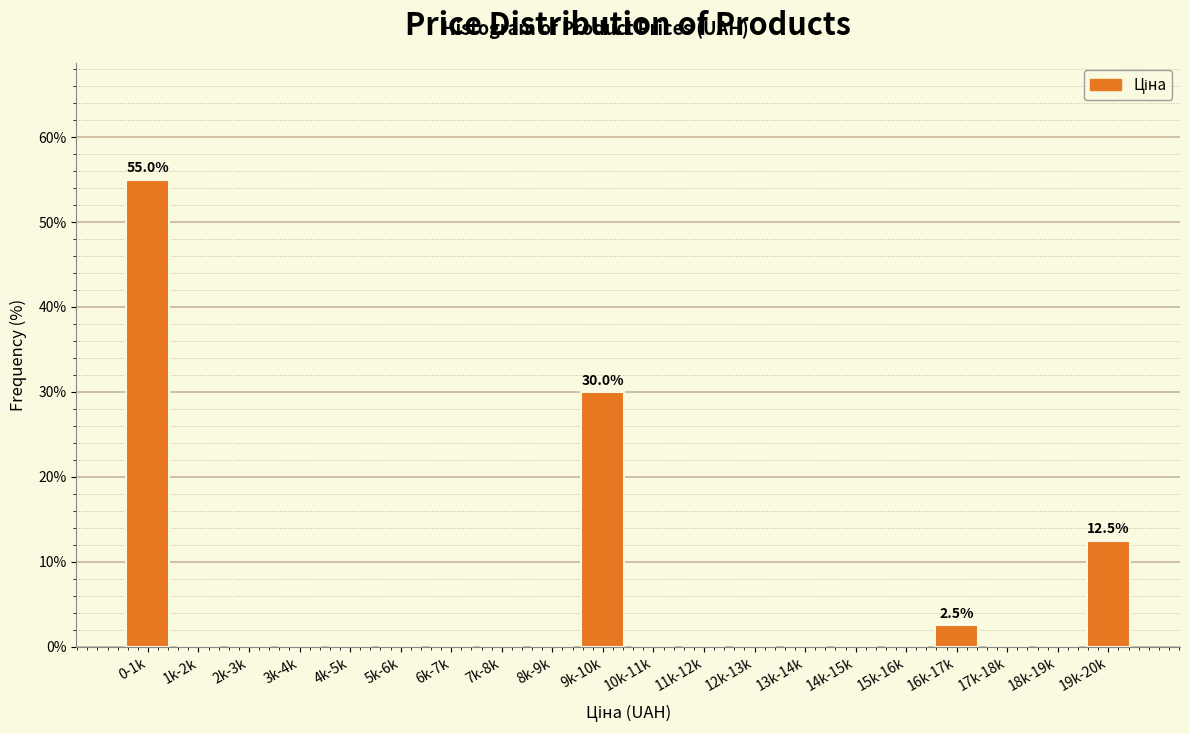

Reading left to right, extract all data points from this chart.

0-1k=55.0	1k-2k=0.0	2k-3k=0.0	3k-4k=0.0	4k-5k=0.0	5k-6k=0.0	6k-7k=0.0	7k-8k=0.0	8k-9k=0.0	9k-10k=30.0	10k-11k=0.0	11k-12k=0.0	12k-13k=0.0	13k-14k=0.0	14k-15k=0.0	15k-16k=0.0	16k-17k=2.5	17k-18k=0.0	18k-19k=0.0	19k-20k=12.5